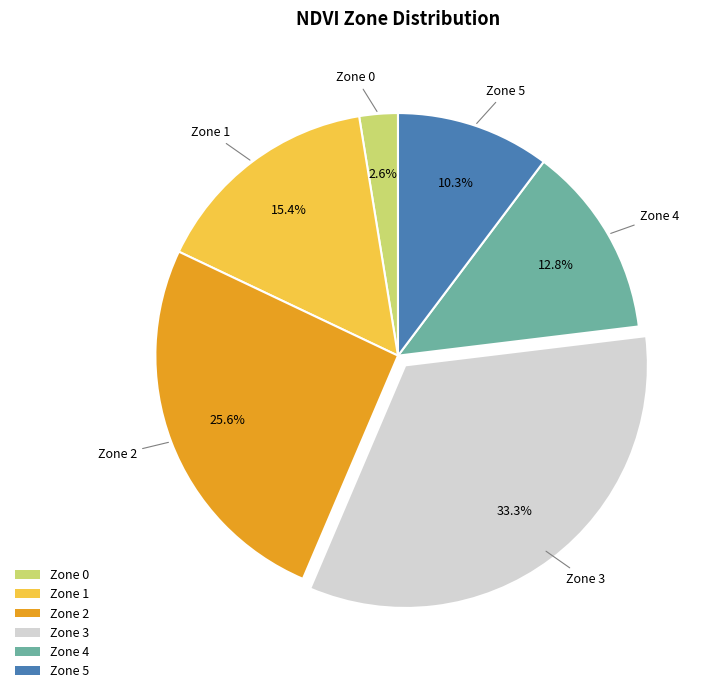

Is the sum of Zone 3 and Zone 1 greater than half?

No